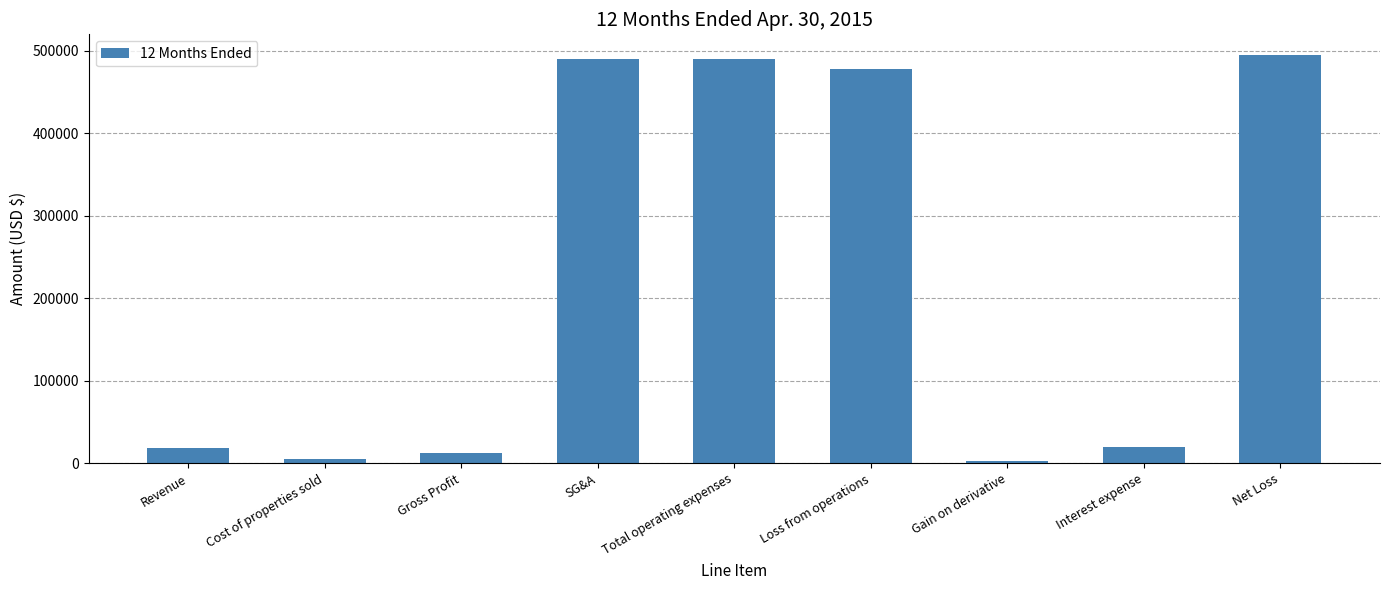

What position from the right is Total operating expenses?

5